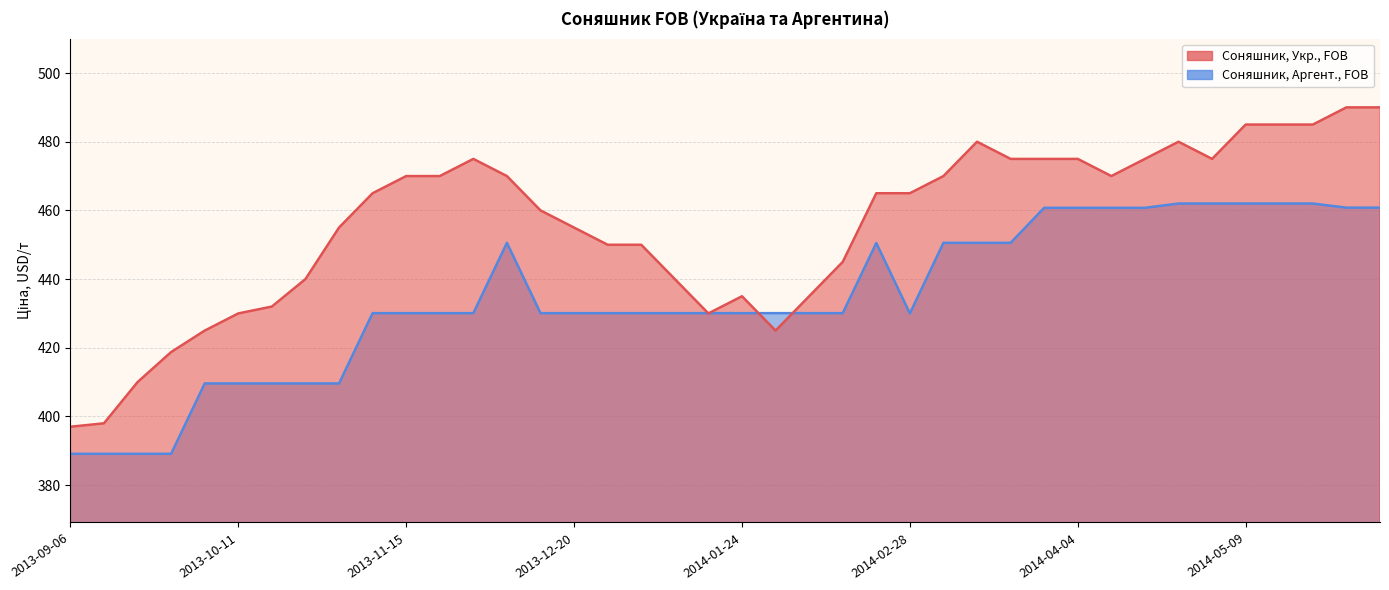

Where is the first local minimum for Соняшник, Укр., FOB?

2014-01-17